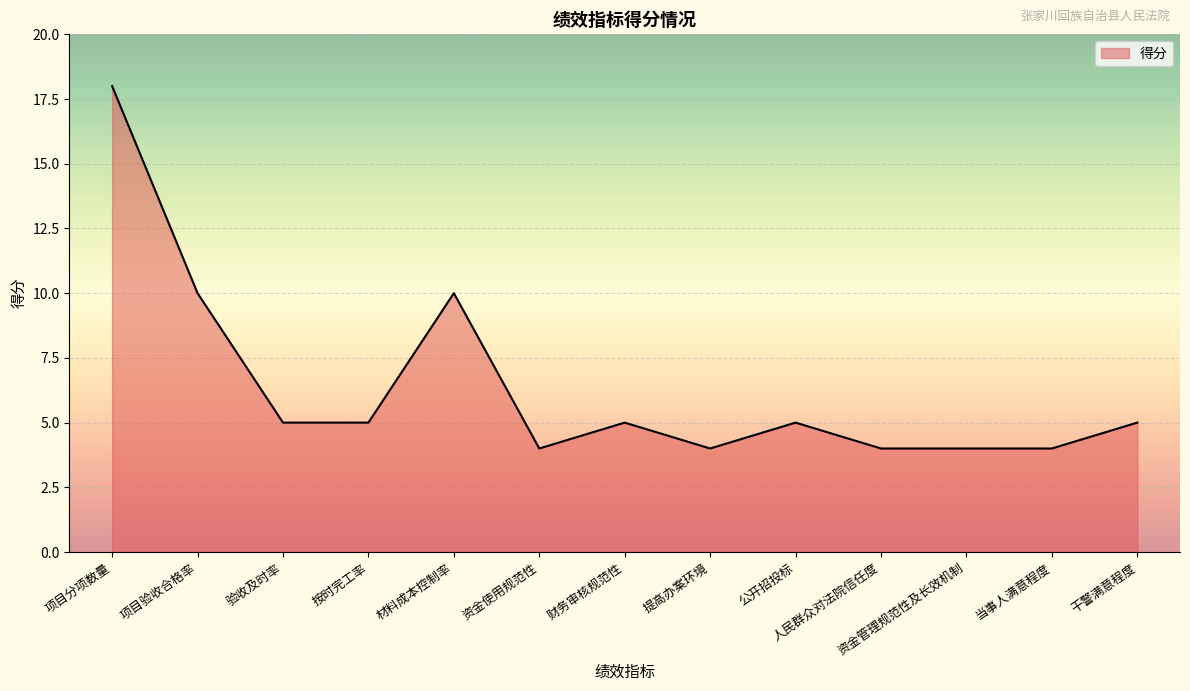

What is the difference between the maximum and minimum values?

14